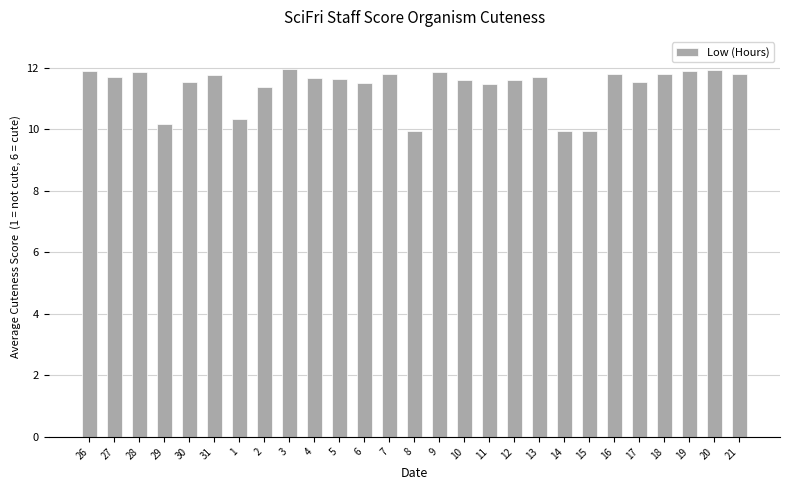

What is the change in value from 1 to 20?

+1.6